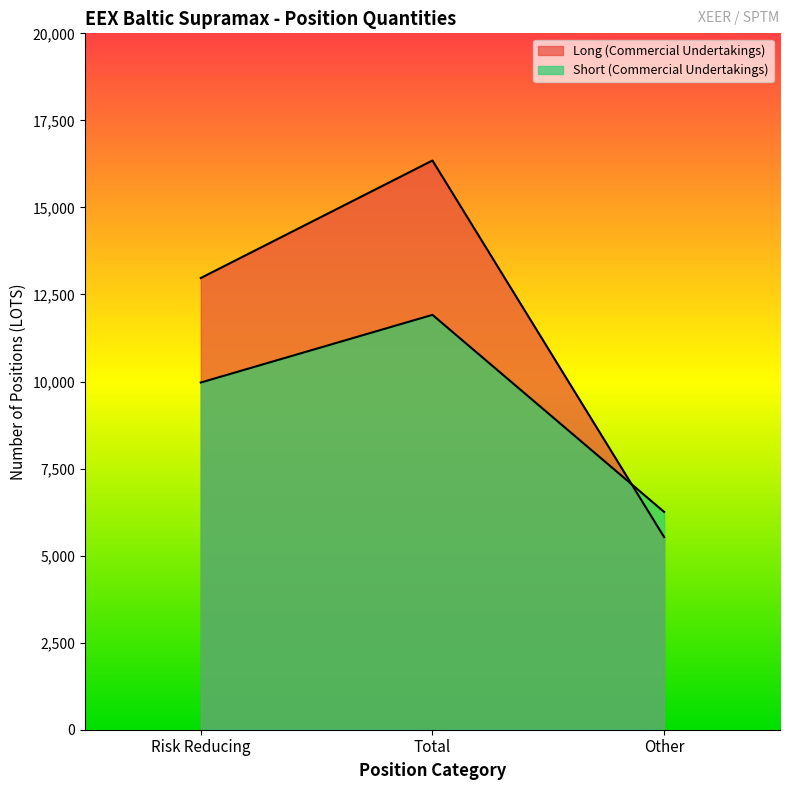

Where does the Long (Commercial Undertakings) series first go above 12972?

Risk Reducing